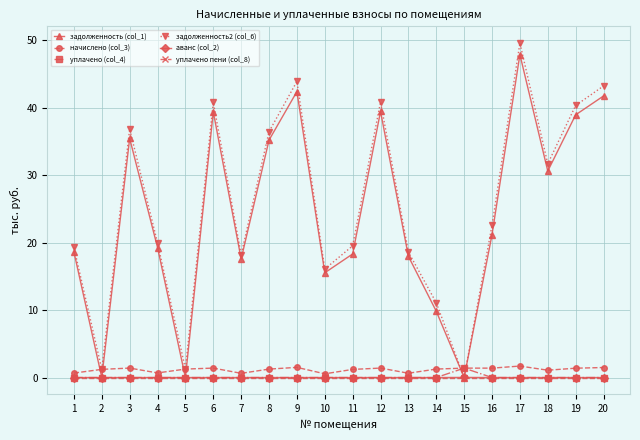

At which category is the sum across all series the highest?

17